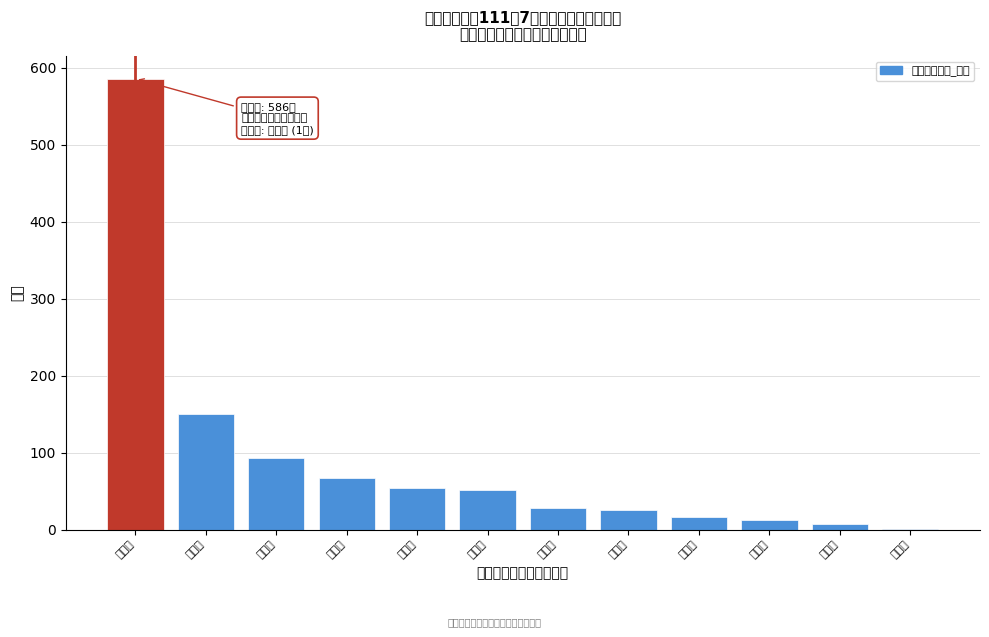

Reading left to right, transcribe all the data shown in this chart.

草衙里=586	德昌里=150	明正里=93	明義里=67	平等里=54	信德里=51	明禮里=28	明孝里=25	明道里=16	信義里=13	仁愛里=7	平昌里=1